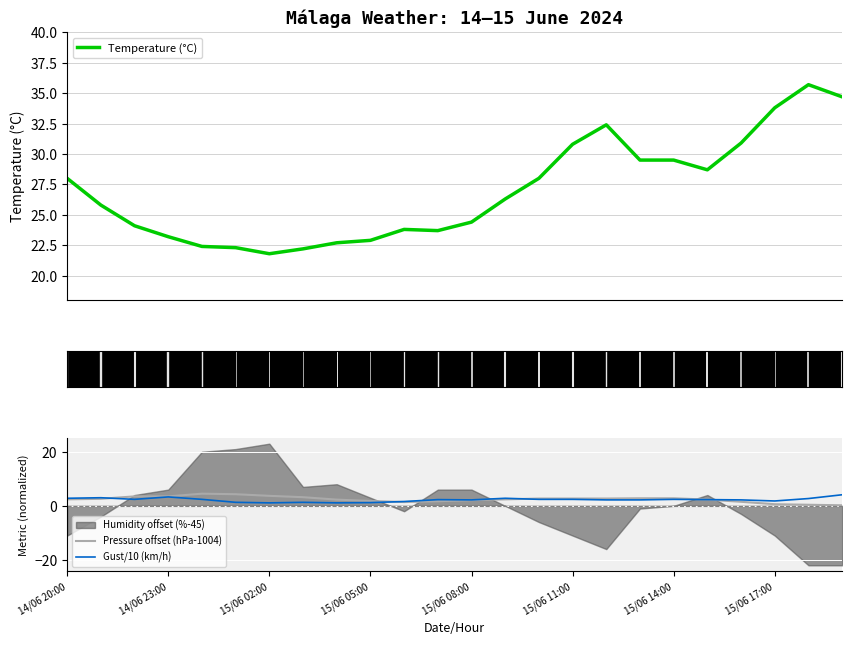

What is the lowest value of the Temperature (°C) series?

21.8